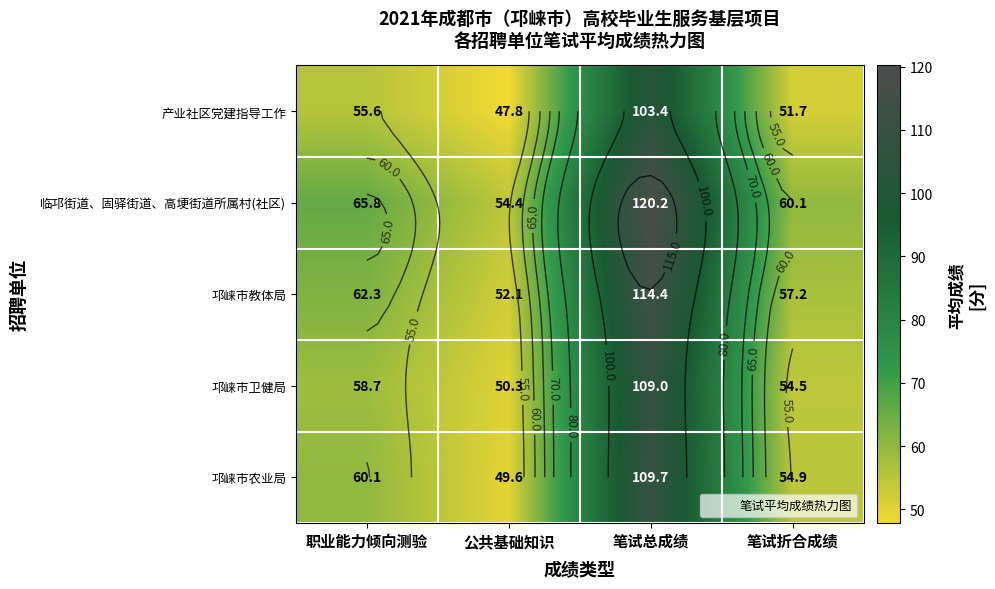

What is the maximum value shown in the chart?

120.2